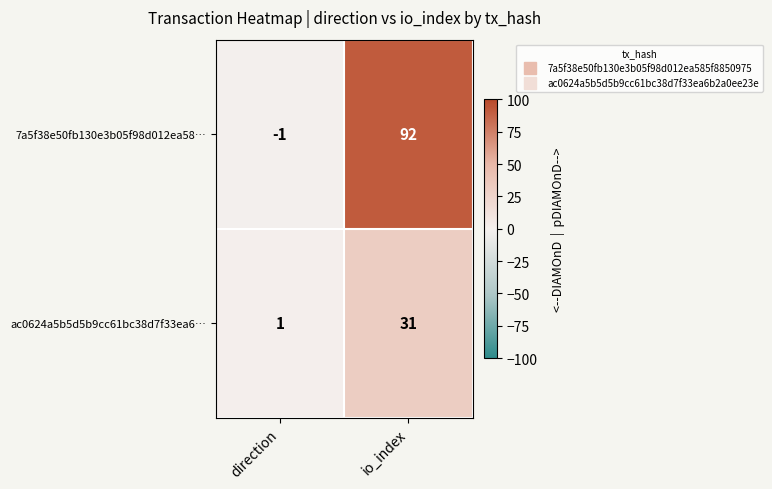

At which label is 7a5f38e50fb130e3b05f98d012ea58… closest to 45?

direction